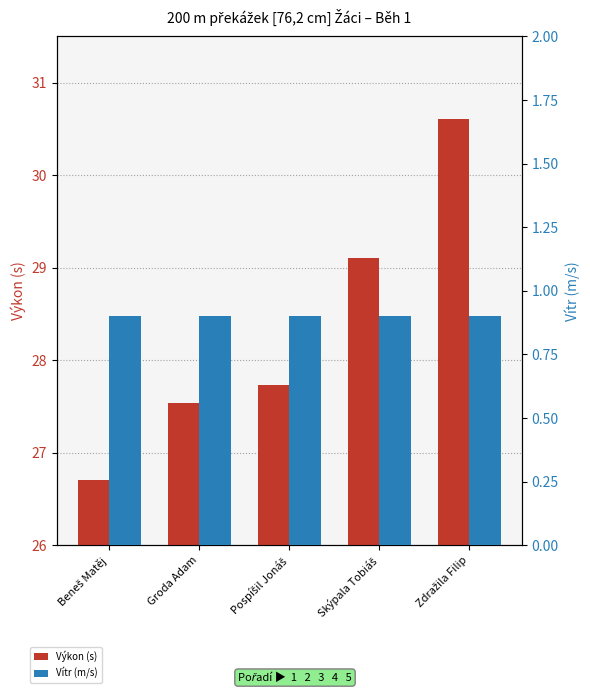

Is it true that Vítr (m/s) equals 0.2 at Zdražila Filip?

False